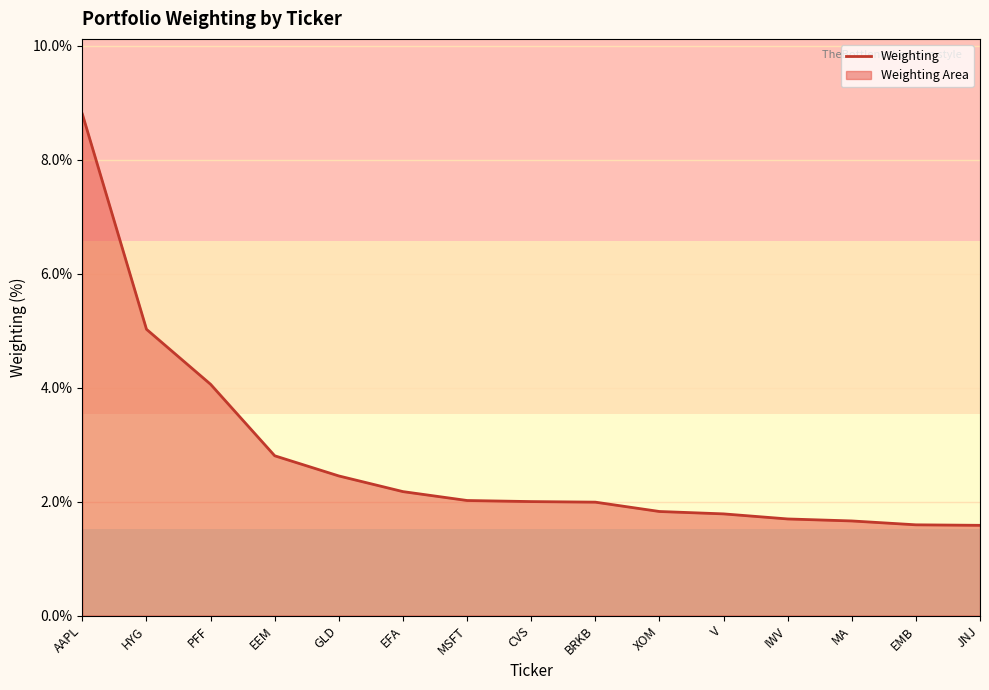

List the labels in order of value, largest first.

AAPL, HYG, PFF, EEM, GLD, EFA, MSFT, CVS, BRKB, XOM, V, IWV, MA, EMB, JNJ